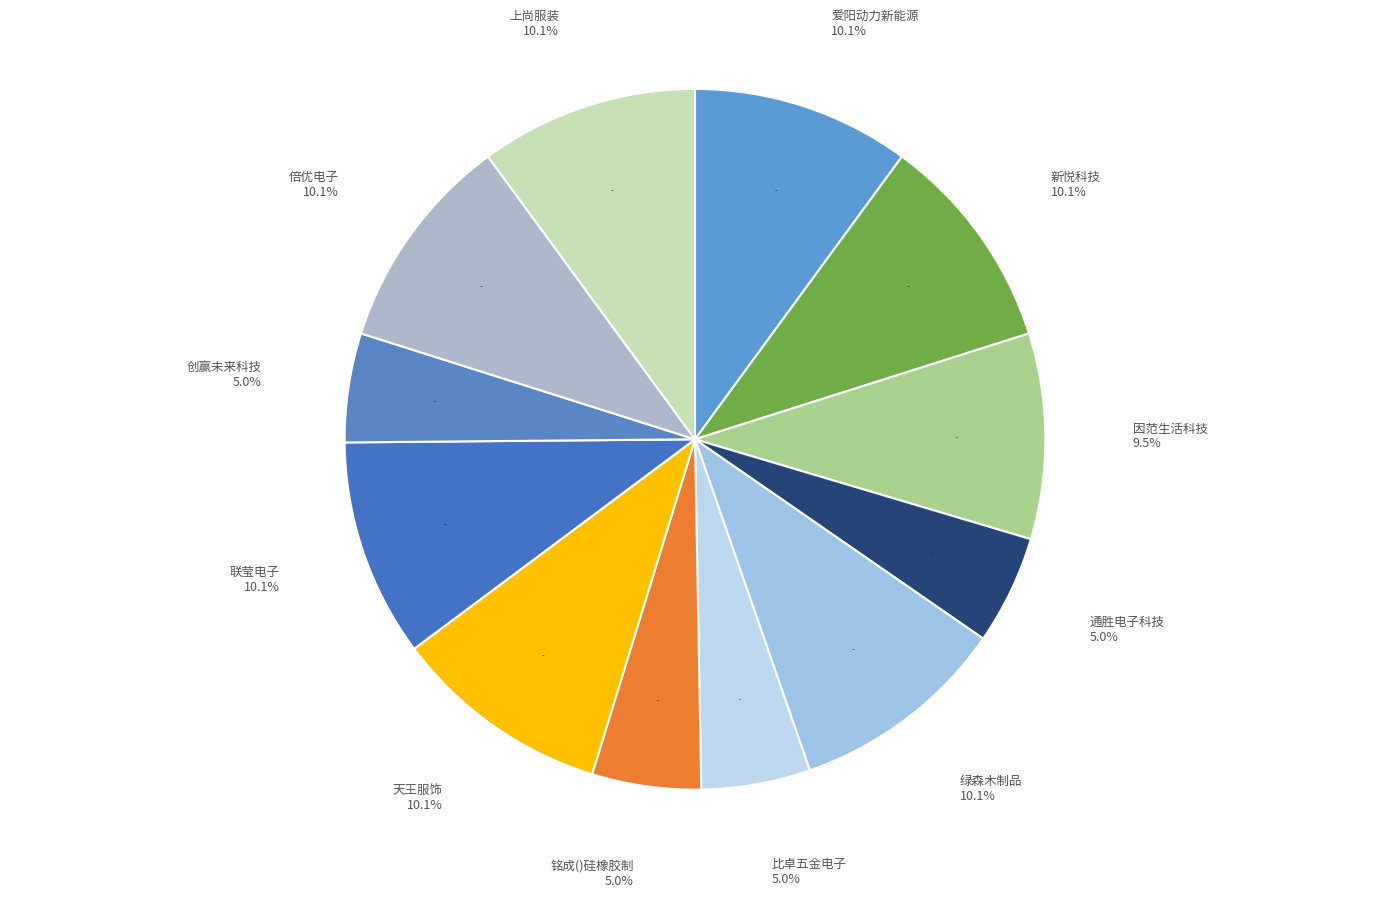

Count the number of slices in the pie.

12